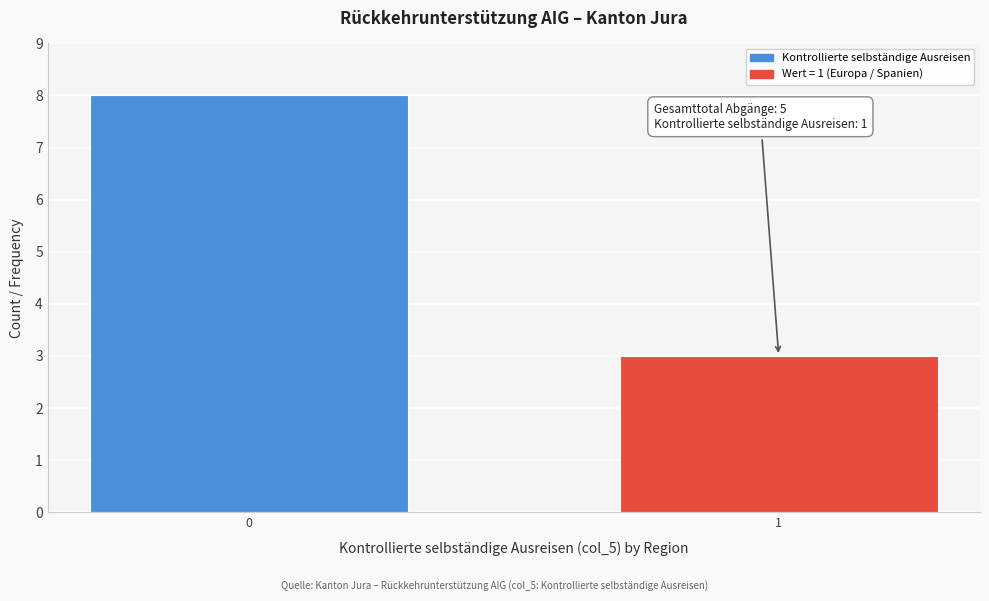

Reading left to right, list all the values displayed in this chart.

8	3